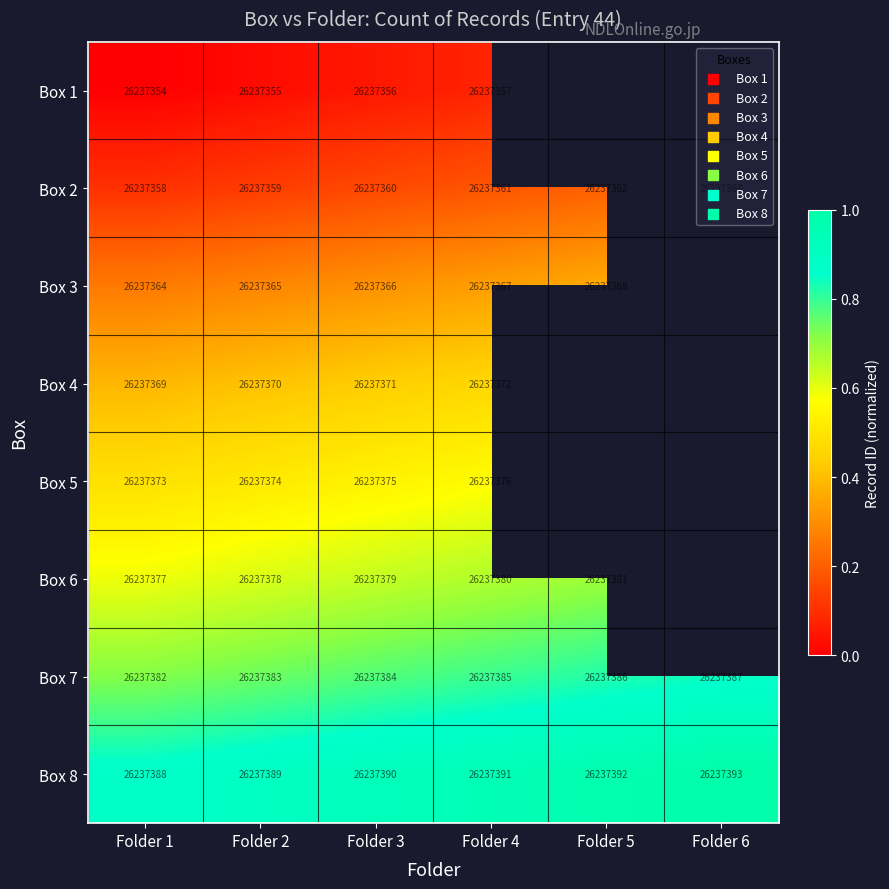

Is it true that Box 2 equals 41150252 at Folder 4?

False